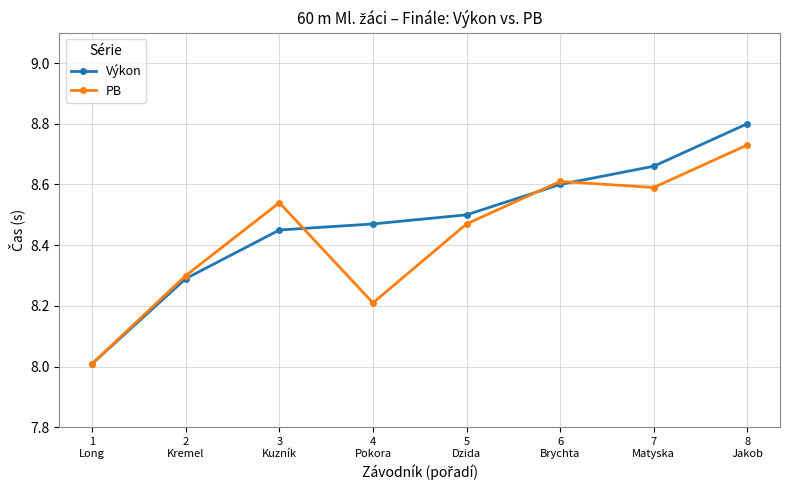

After their last crossing, which series has the higher values: Výkon or PB?

Výkon